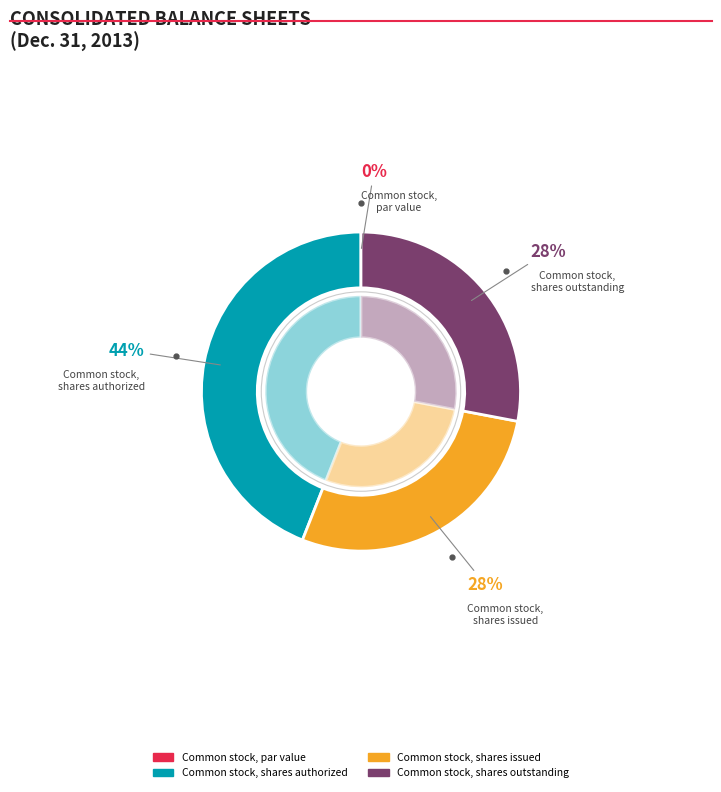

Does any single category account for the majority?

No